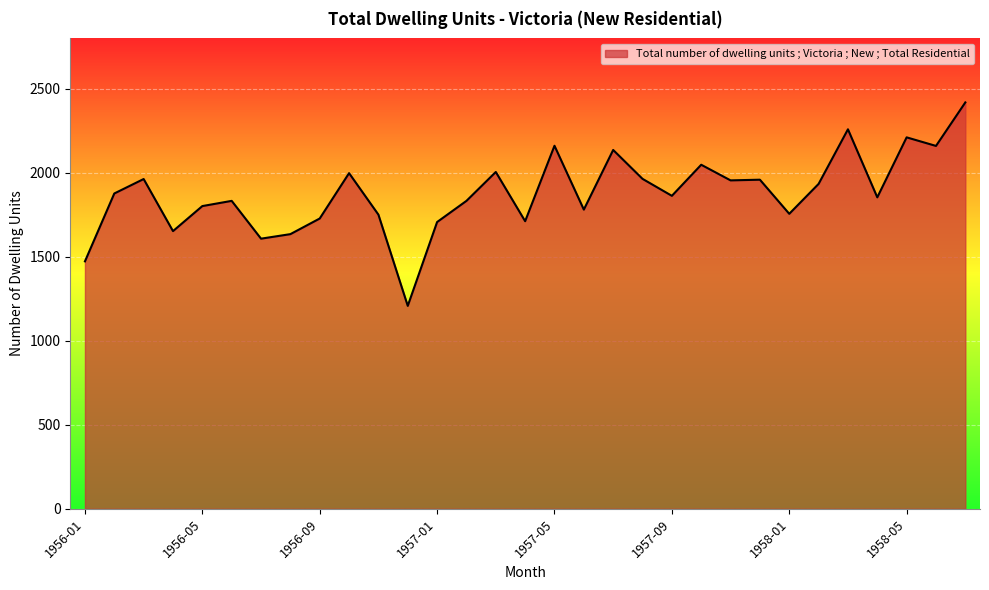

What is the maximum value shown in the chart?

2419